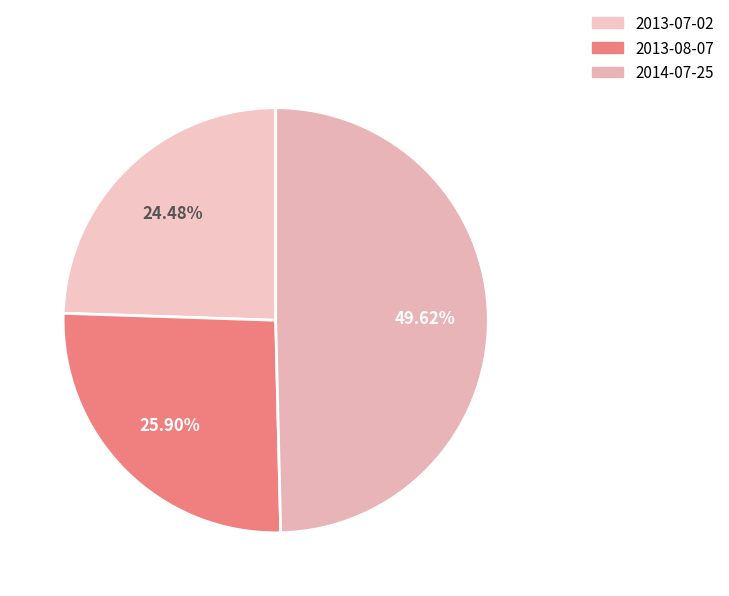

To the nearest percent, what portion does 2014-07-25 represent?

50%